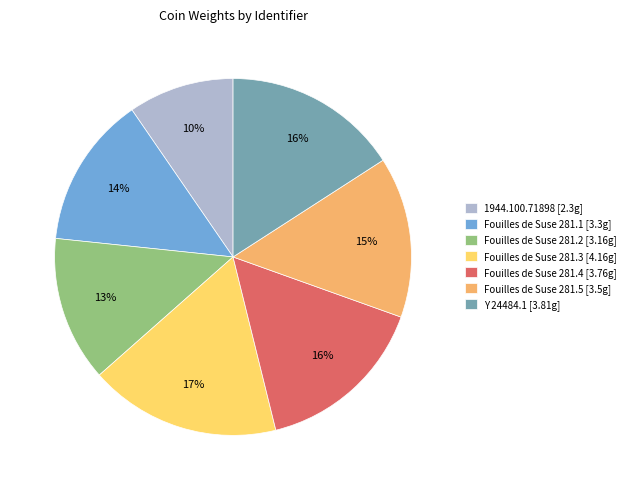

Which slice is the largest?

Fouilles de Suse 281.3